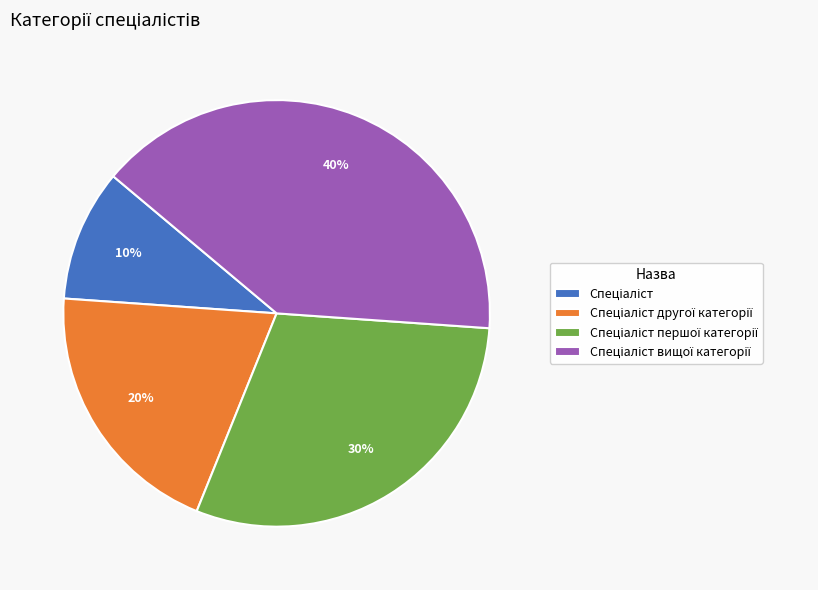

Count the number of slices in the pie.

4